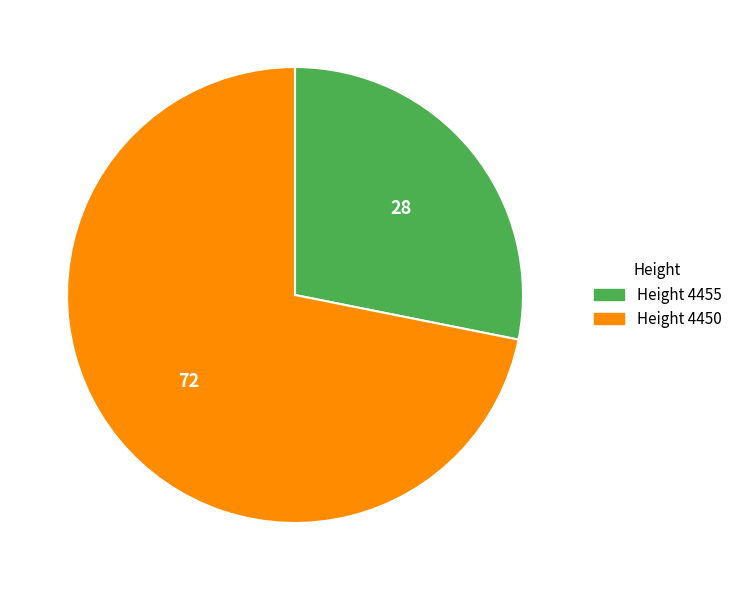

Is there any slice that represents more than half of the pie?

Yes